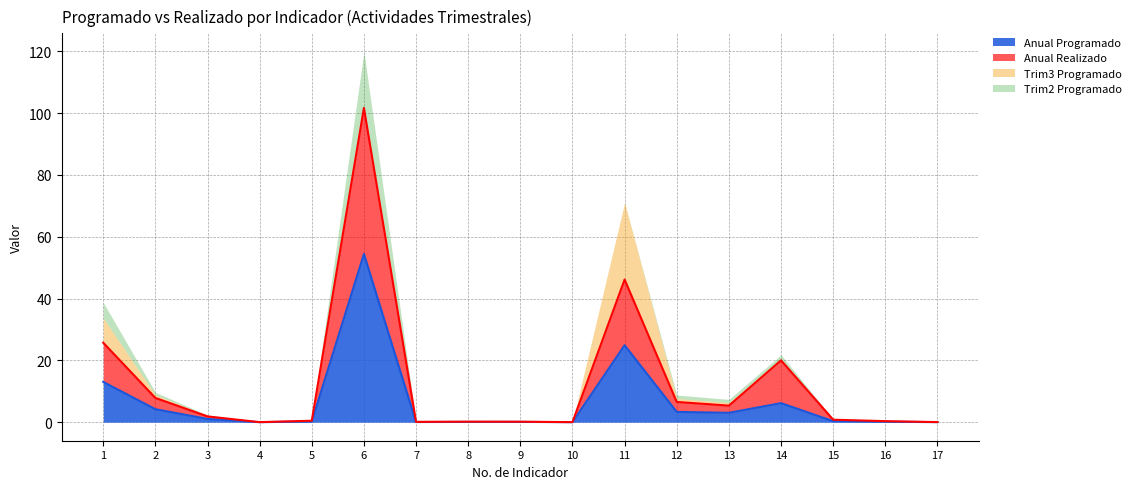

Is it true that Anual Programado equals 0.0 at 17?

True